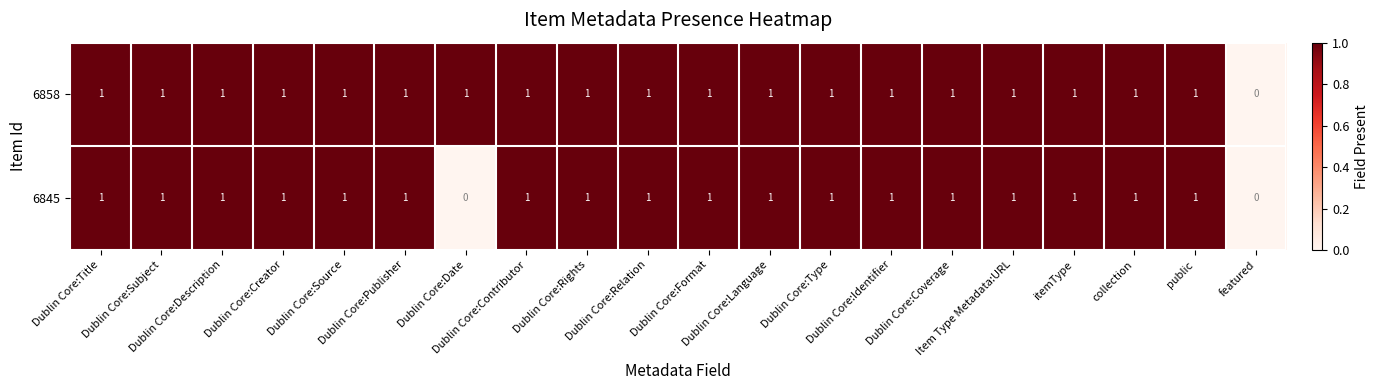

How many 6845 values are between 1 and 2?

18